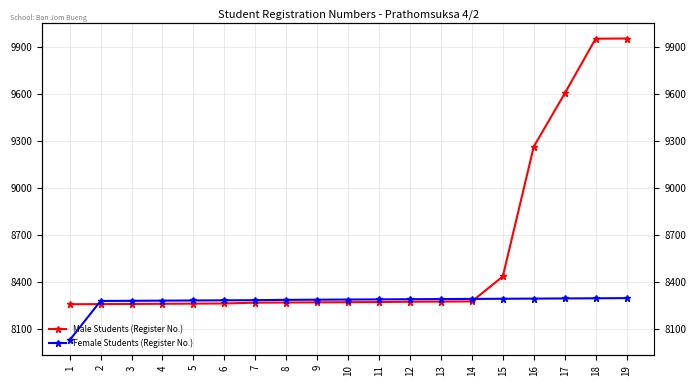

Where does the Male Students (Register No.) series first go above 8273?

11